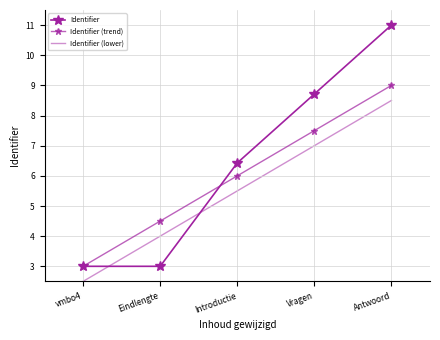

What is the maximum value for Identifier?

11.0